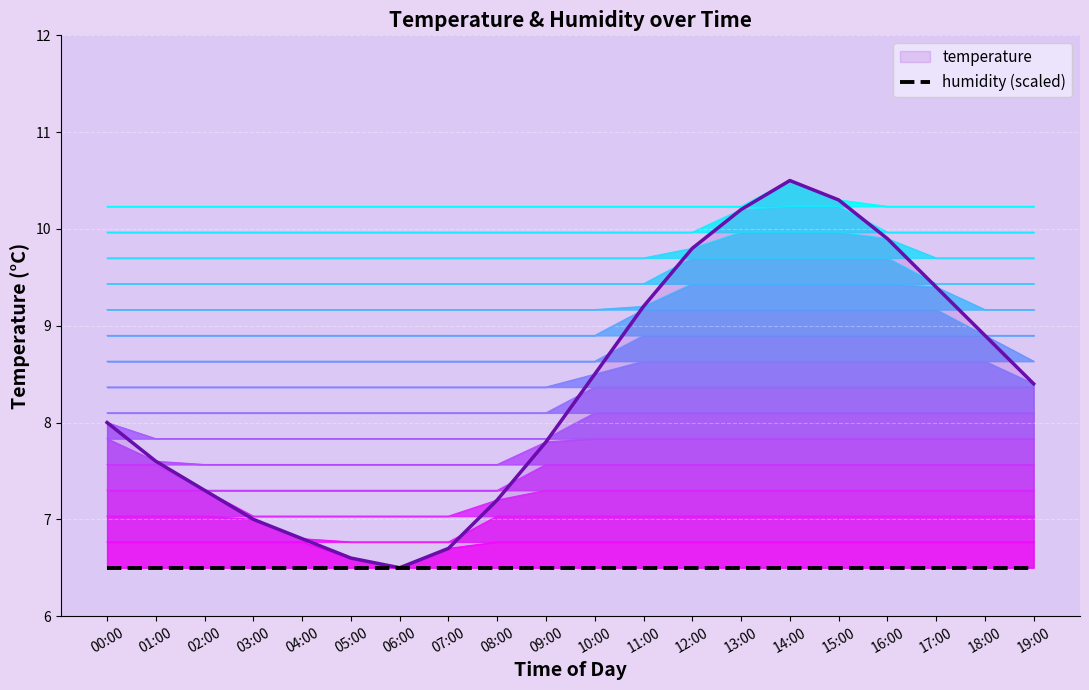

At which category does the data reach its first local valley?

06:00